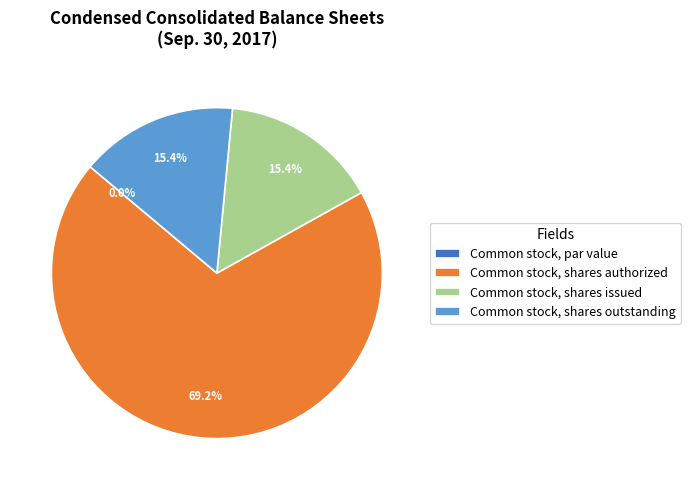

What percentage is NOT represented by Common stock, shares authorized?

30.8%